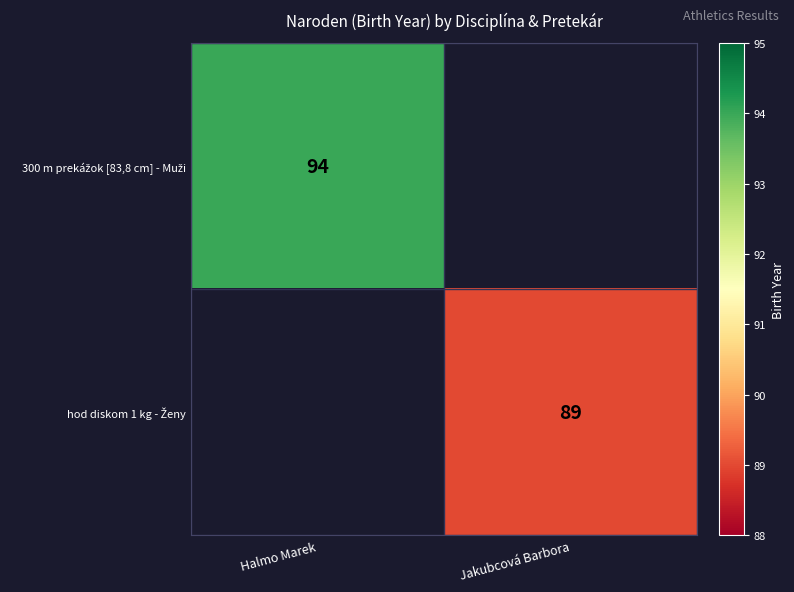

Which series has the widest spread of values?

300 m prekážok [83,8 cm] - Muži